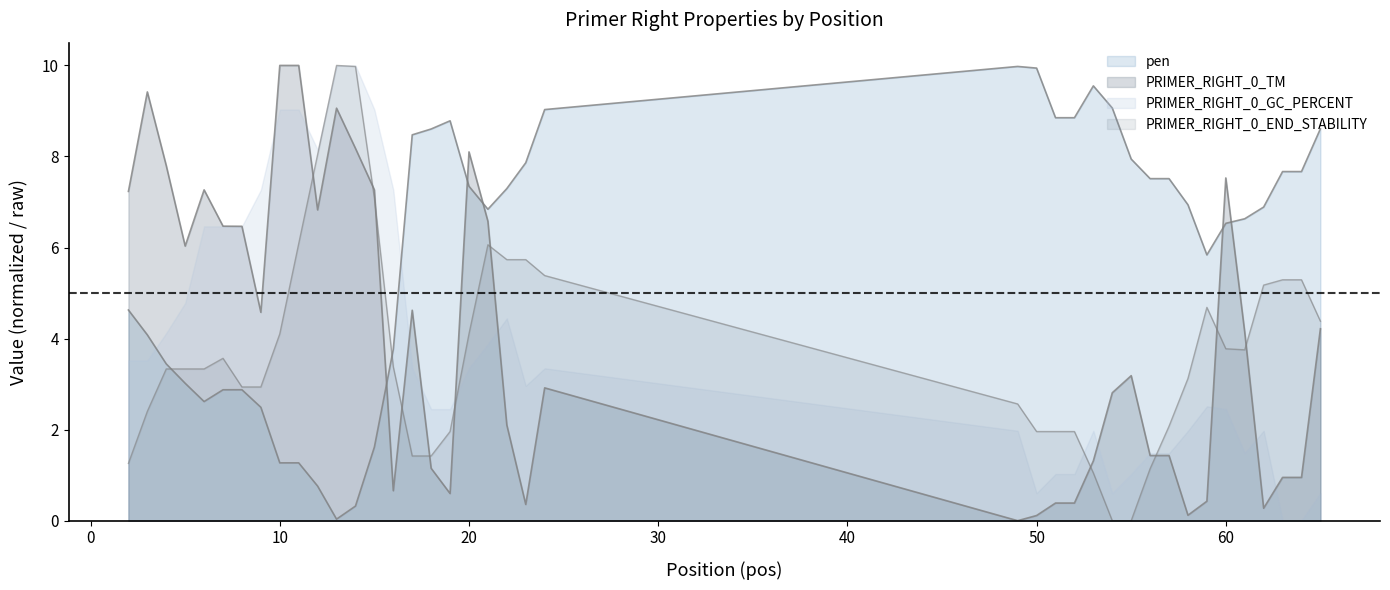

At which label does PRIMER_RIGHT_0_END_STABILITY first exceed 3?

4